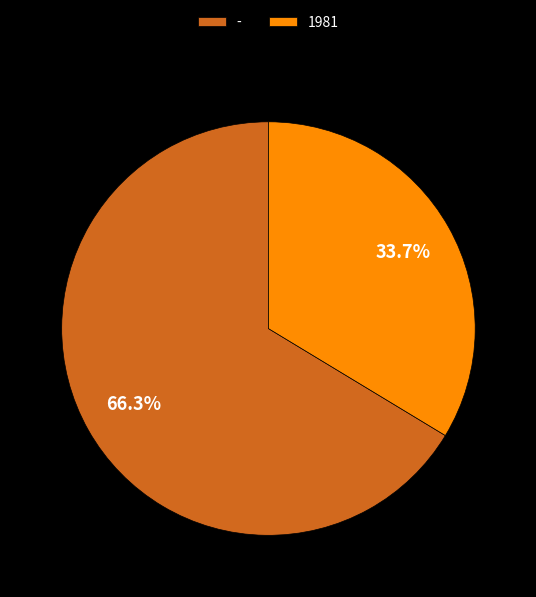

Rank the categories by value from lowest to highest.

1981, -